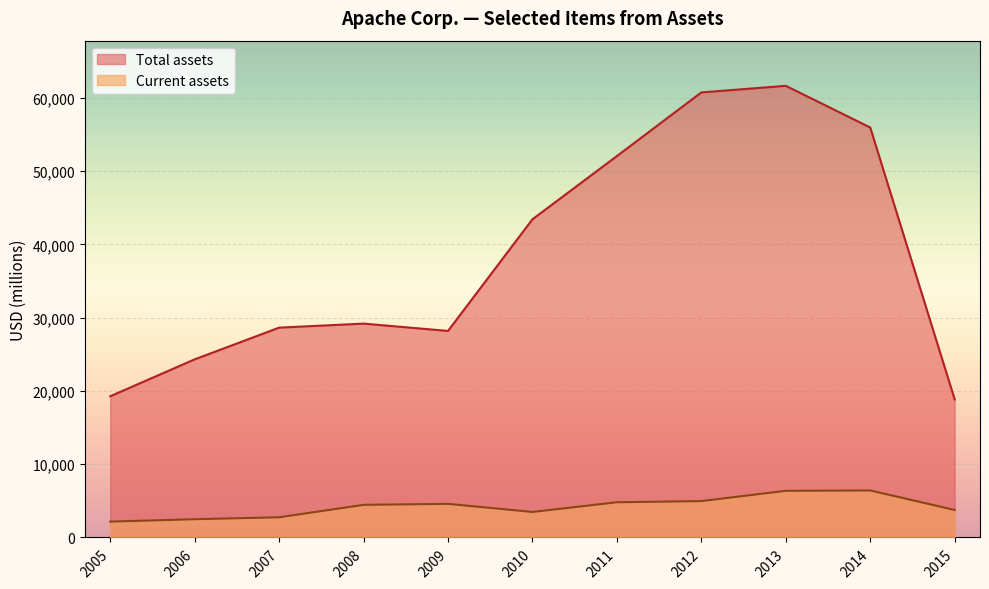

Reading left to right, transcribe all the data shown in this chart.

Current assets: 2015=3752	2014=6415	2013=6366	2012=4962	2011=4803	2010=3480	2009=4586	2008=4451	2007=2752	2006=2490	2005=2162
Total assets: 2015=18842	2014=55952	2013=61637	2012=60737	2011=52051	2010=43425	2009=28186	2008=29186	2007=28635	2006=24308	2005=19272